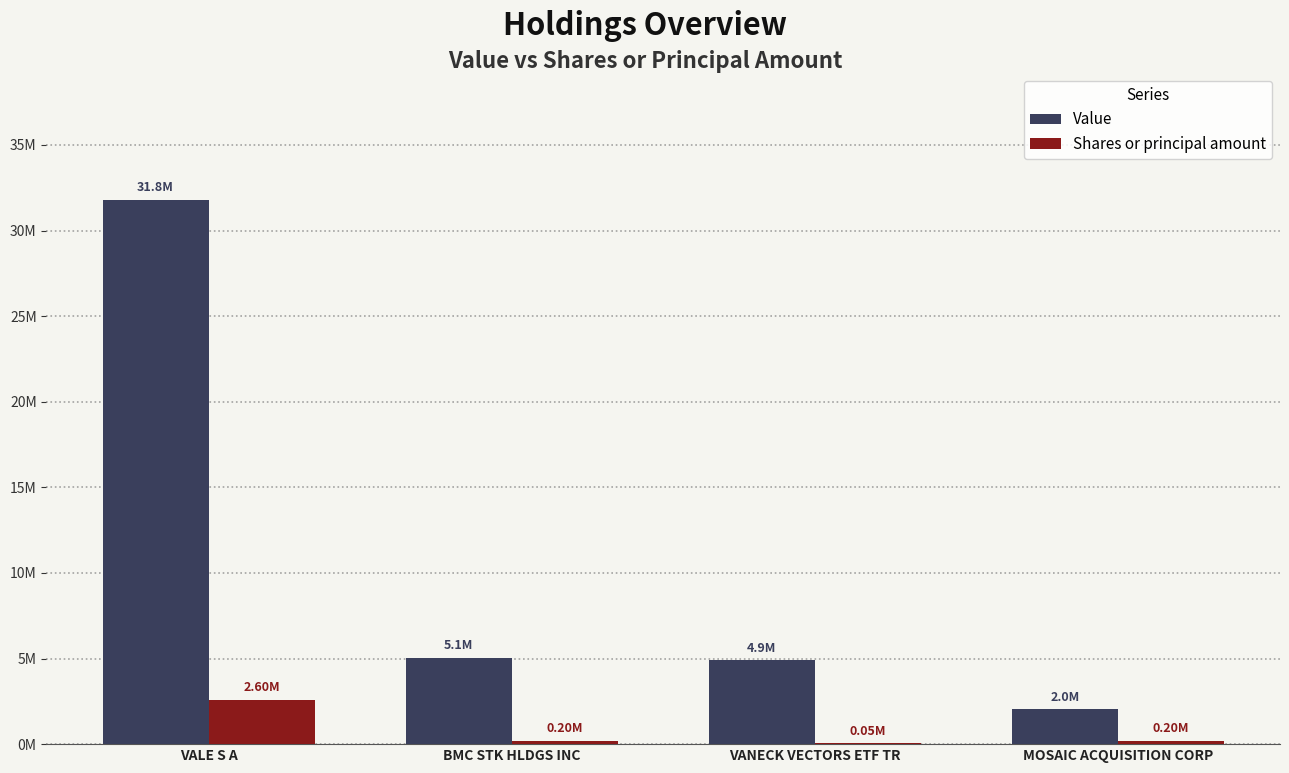

Does the chart contain stacked bars?

No